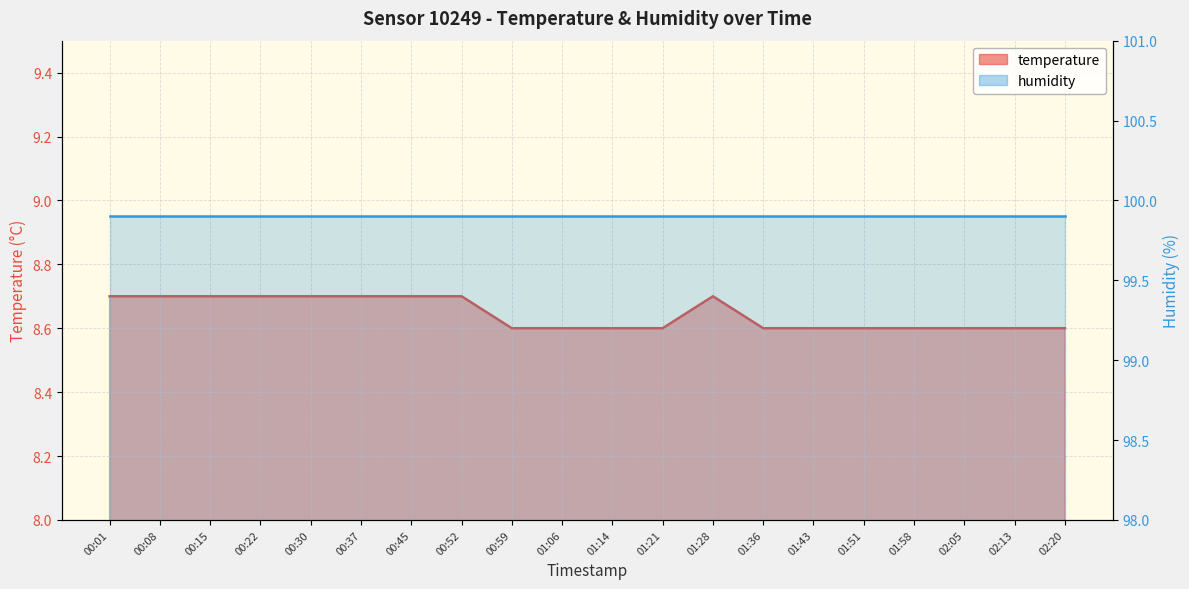

Reading left to right, extract all data points from this chart.

00:01=8.7	00:08=8.7	00:15=8.7	00:22=8.7	00:30=8.7	00:37=8.7	00:45=8.7	00:52=8.7	00:59=8.6	01:06=8.6	01:14=8.6	01:21=8.6	01:28=8.7	01:36=8.6	01:43=8.6	01:51=8.6	01:58=8.6	02:05=8.6	02:13=8.6	02:20=8.6